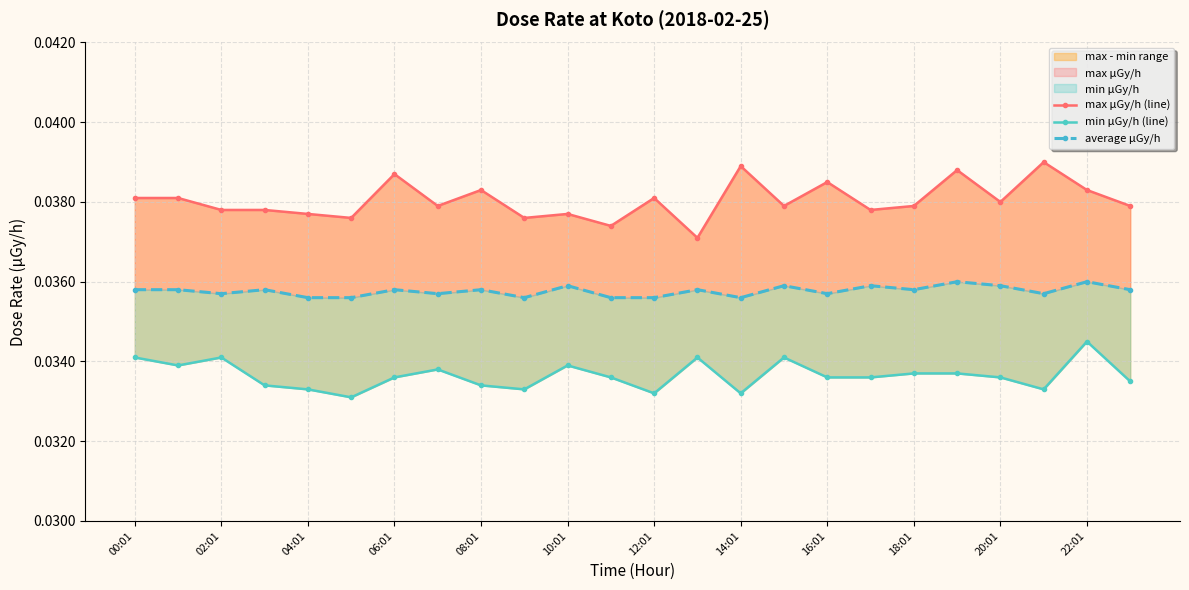

Which series has the widest spread of values?

max μGy/h (line)